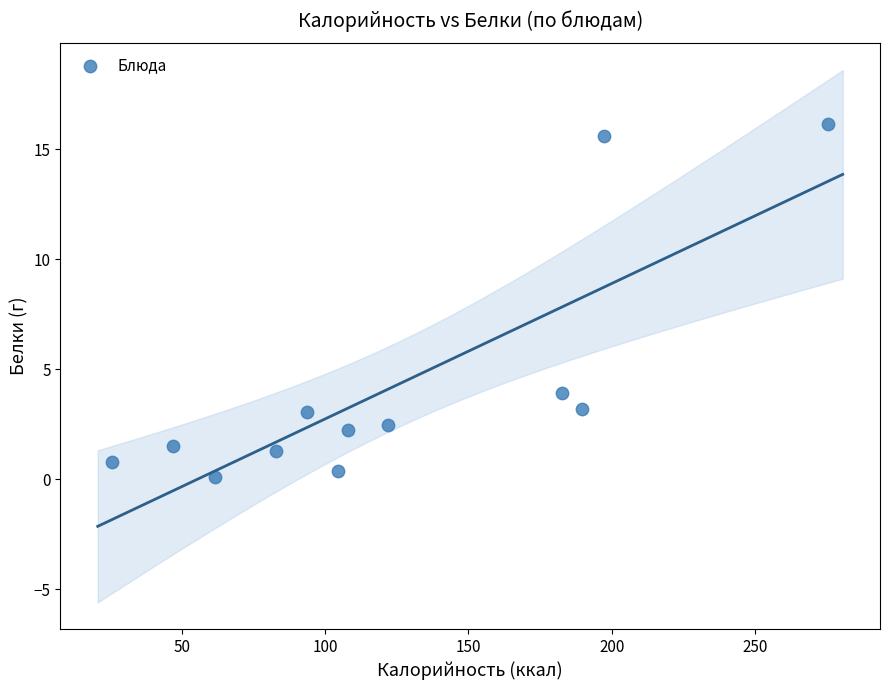

What Y value in the scatter plot is closest to 8?

3.9